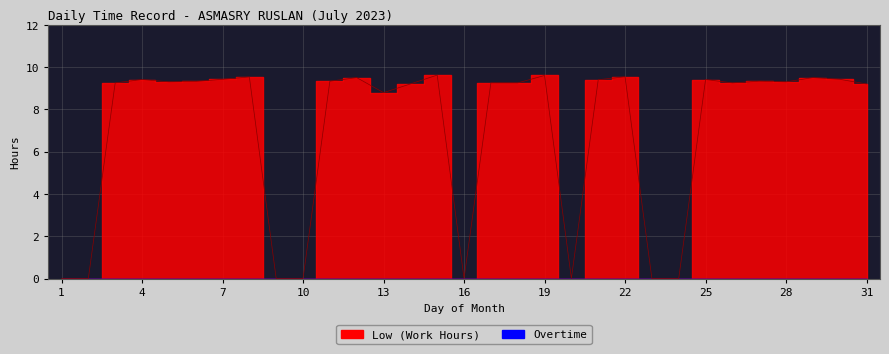

True or false: the data shows 2.6 at 7.

False